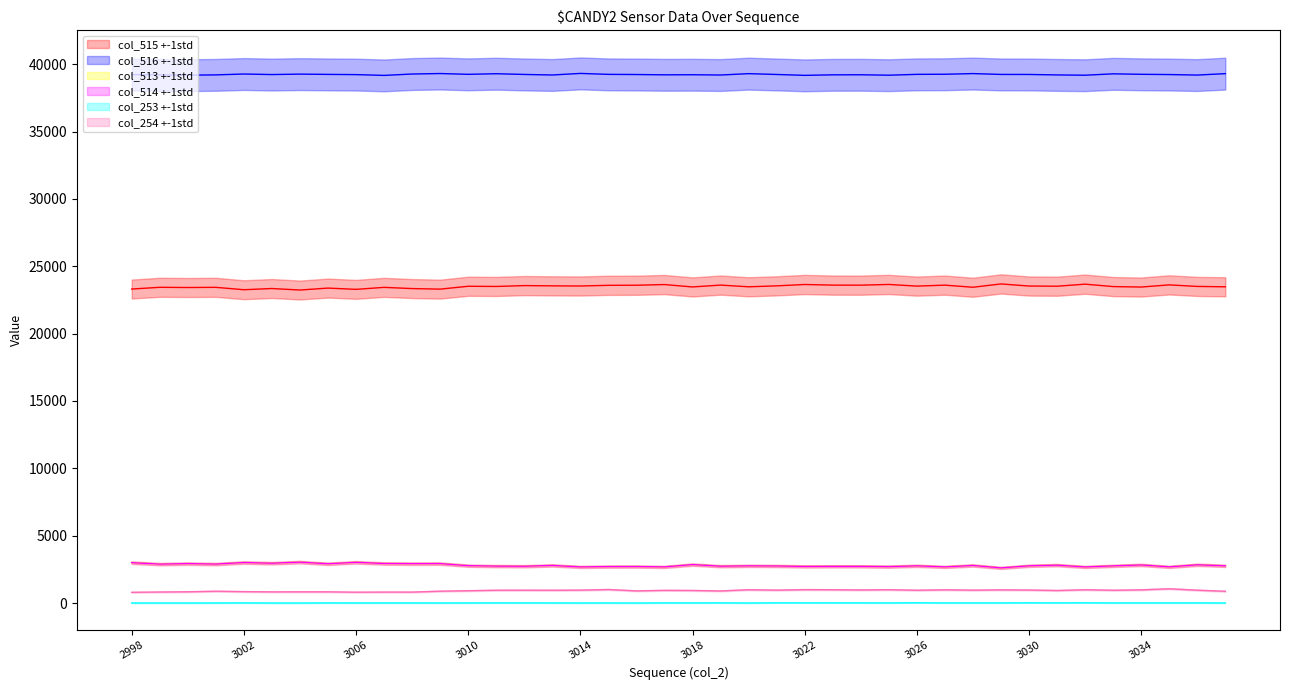

What is the average value of the col_514 series?

2806